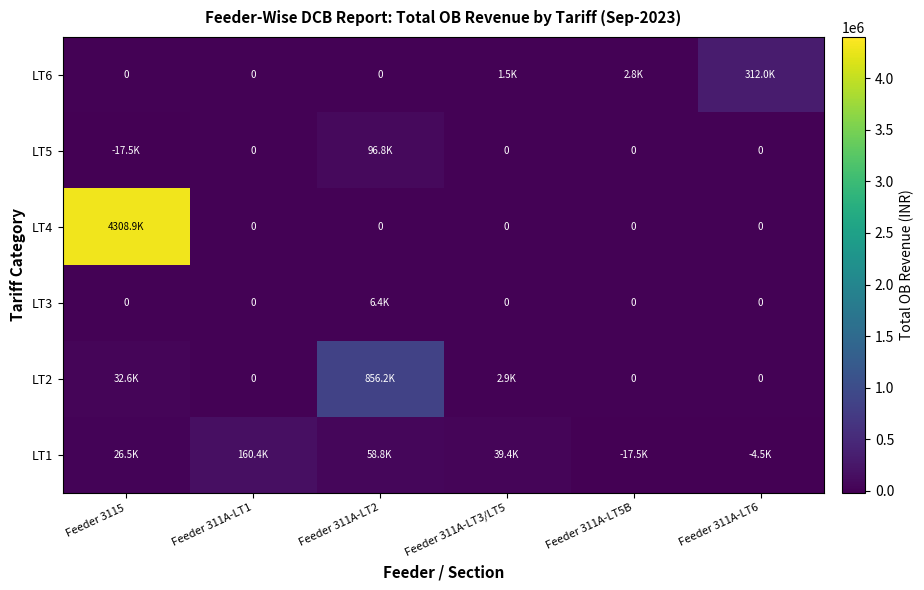

What is the difference between the LT6 values at Feeder 311A-LT6 and Feeder 311A-LT3/LT5?

310445.0